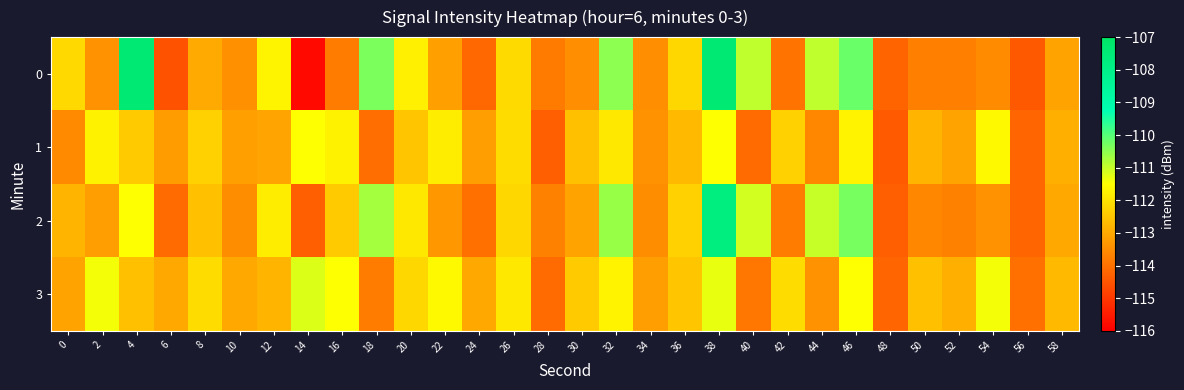

Which has a higher value, 40 or 20?

40